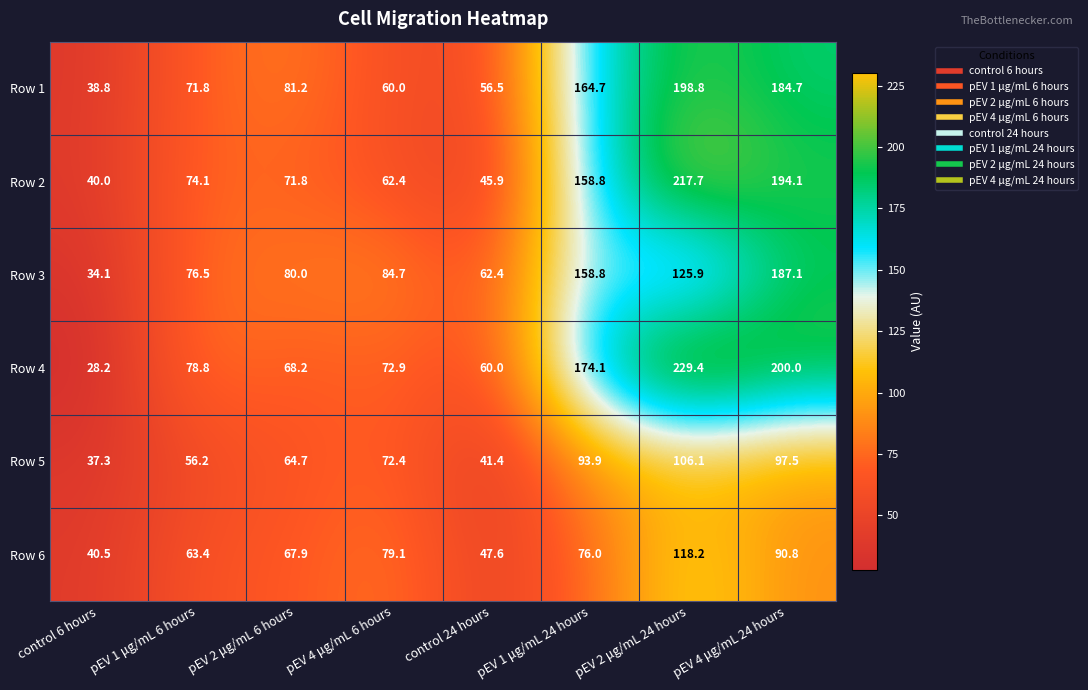

Rank the series at pEV 4 μg/mL 6 hours from highest to lowest value.

Row 3, Row 6, Row 4, Row 5, Row 2, Row 1